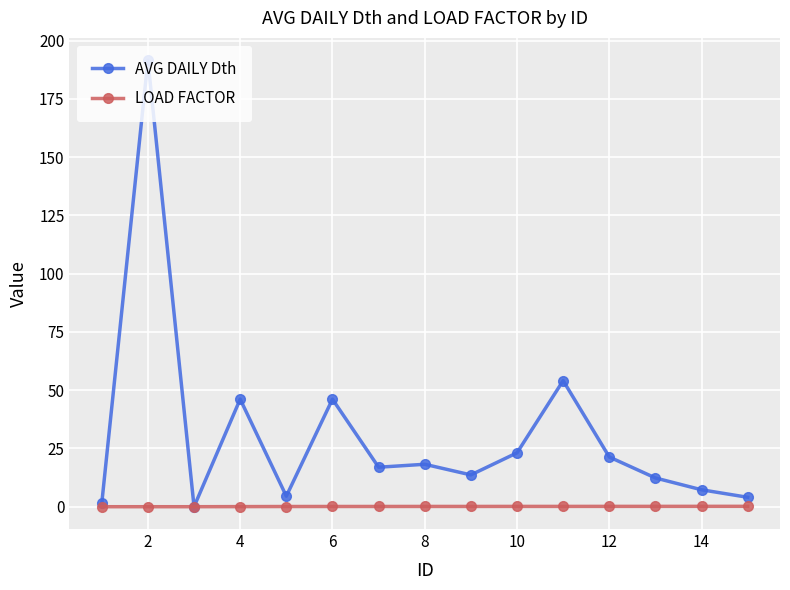

Which series has the largest total across all categories?

AVG DAILY Dth